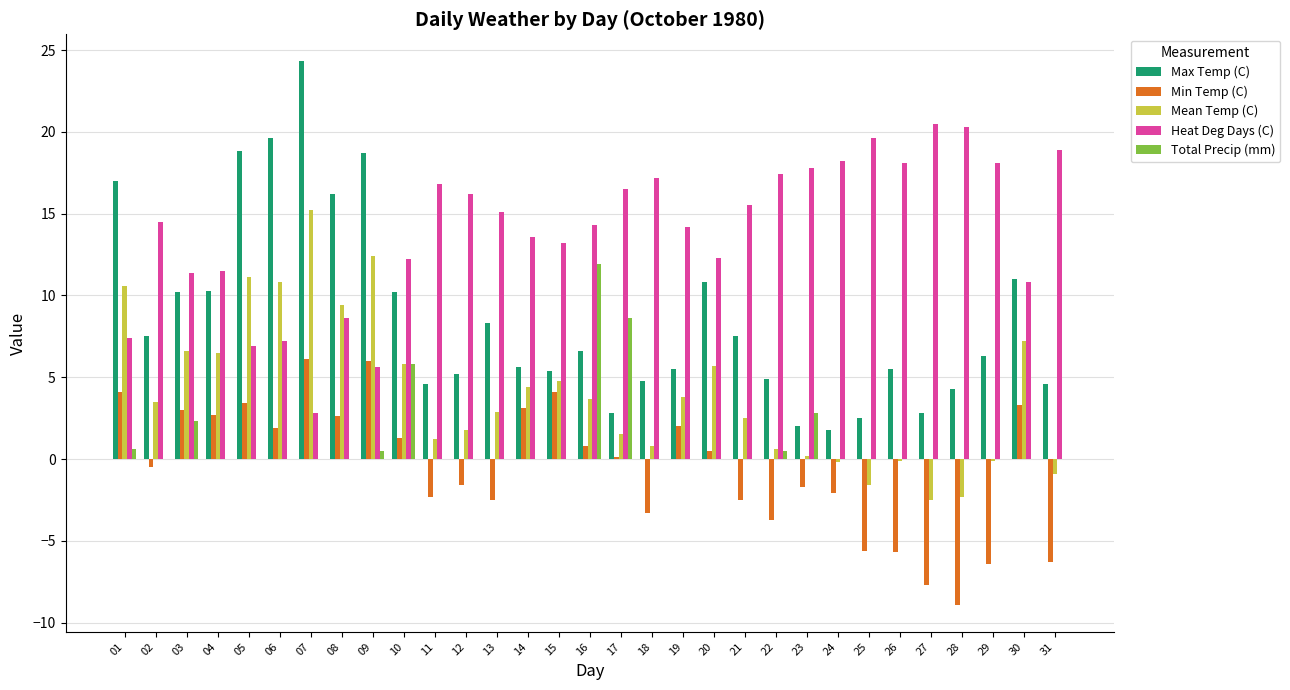

What are all the series names shown in the legend?

Max Temp (C), Min Temp (C), Mean Temp (C), Heat Deg Days (C), Total Precip (mm)